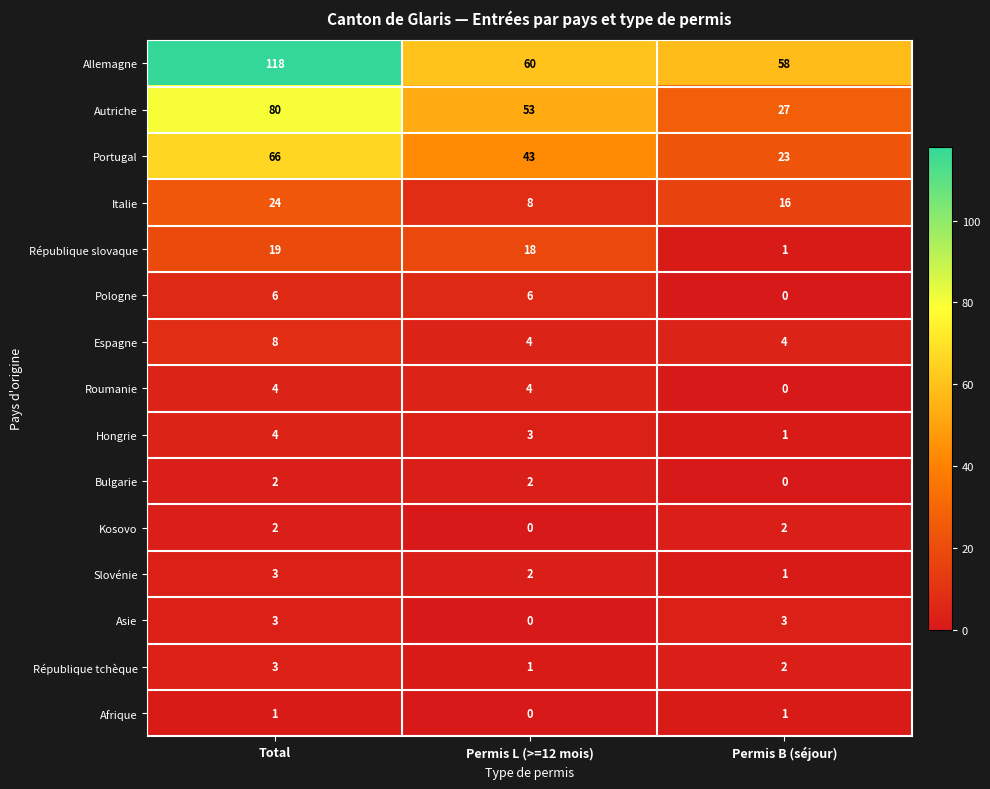

At which category is the sum across all series the highest?

Total